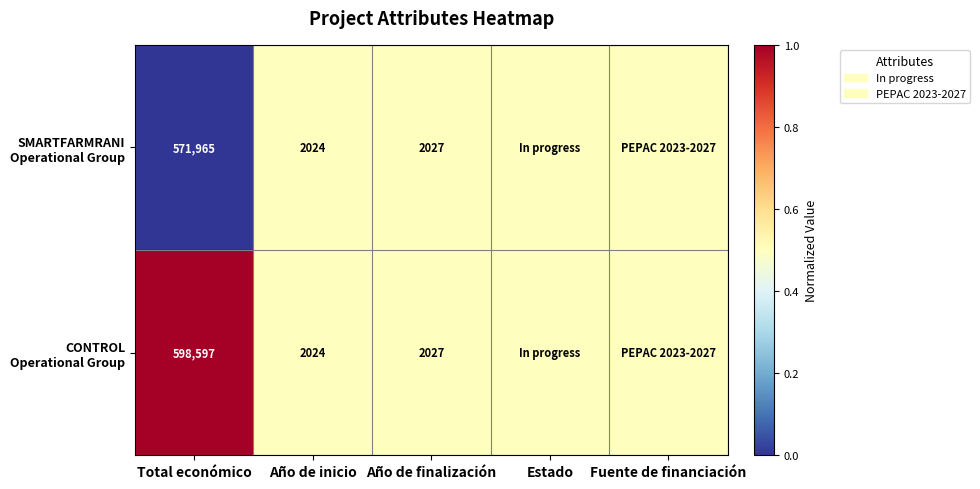

What is the total value across all series at Total económico?

1170562.0